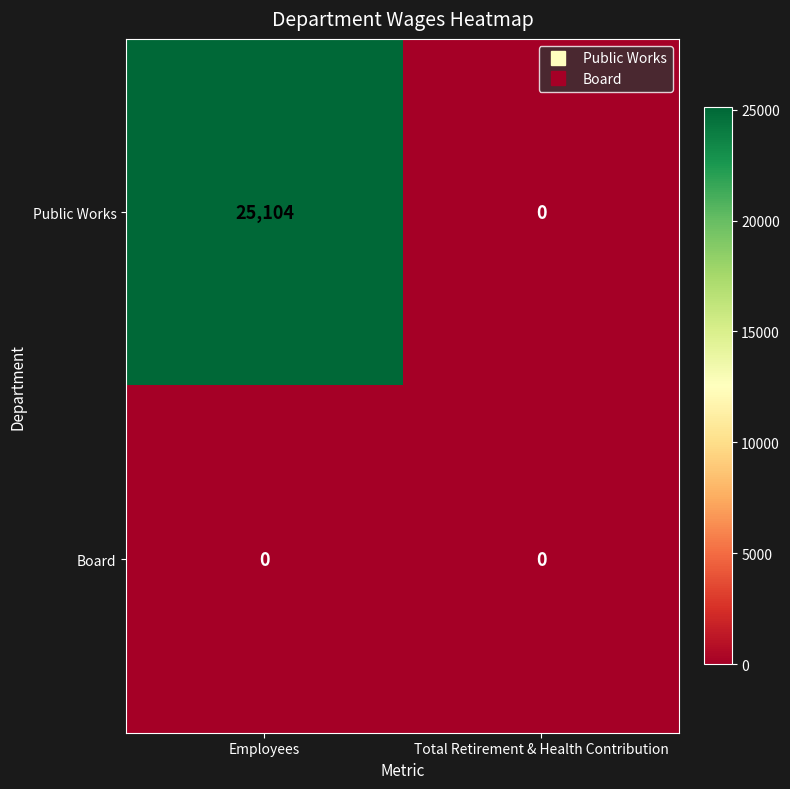

Which series has the largest total across all categories?

Public Works